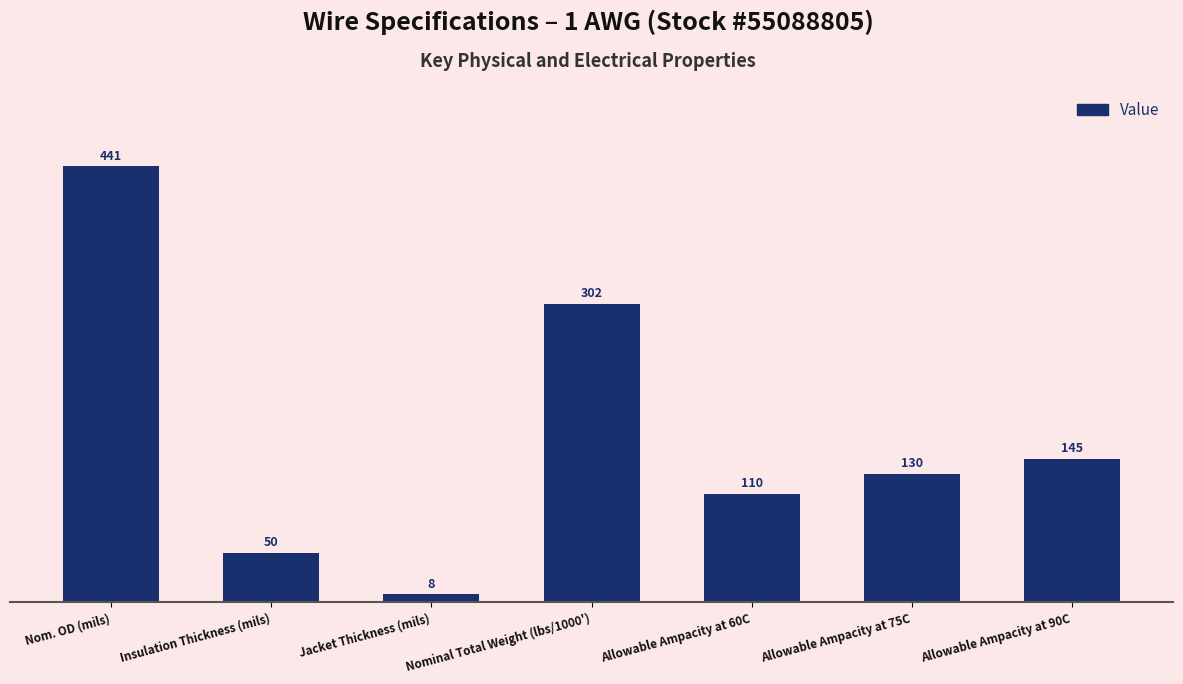

Count the number of data series in this chart.

1